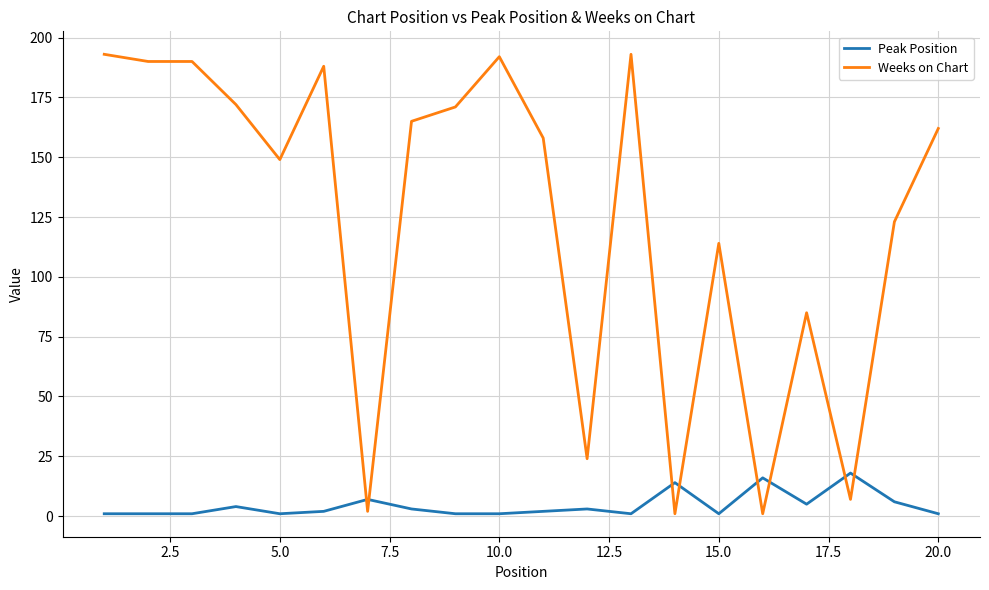

What is the highest value of the Peak Position series?

18